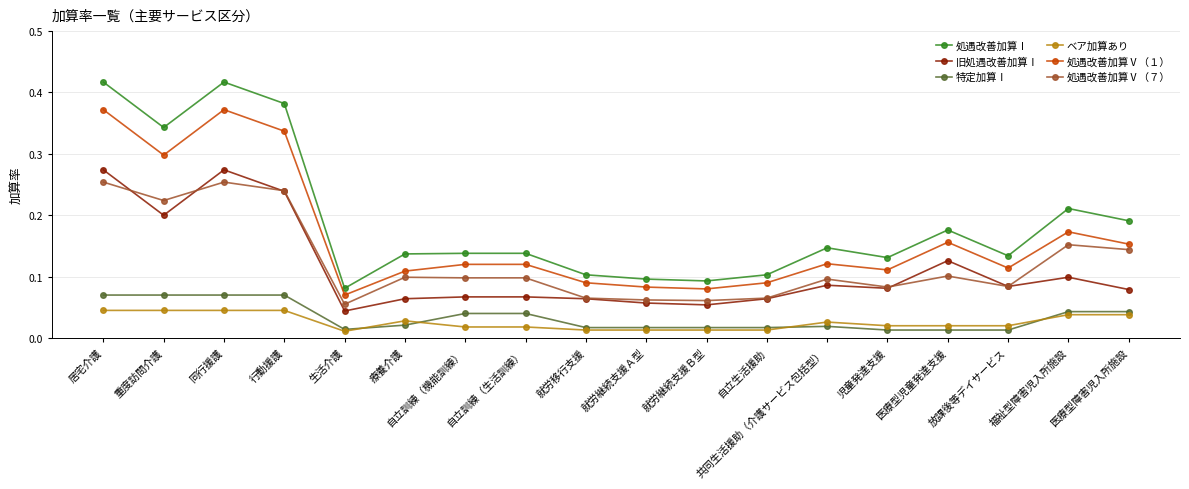

Rank the series by their maximum value, from highest to lowest.

処遇改善加算Ⅰ, 処遇改善加算Ⅴ（１）, 旧処遇改善加算Ⅰ, 処遇改善加算Ⅴ（７）, 特定加算Ⅰ, ベア加算あり